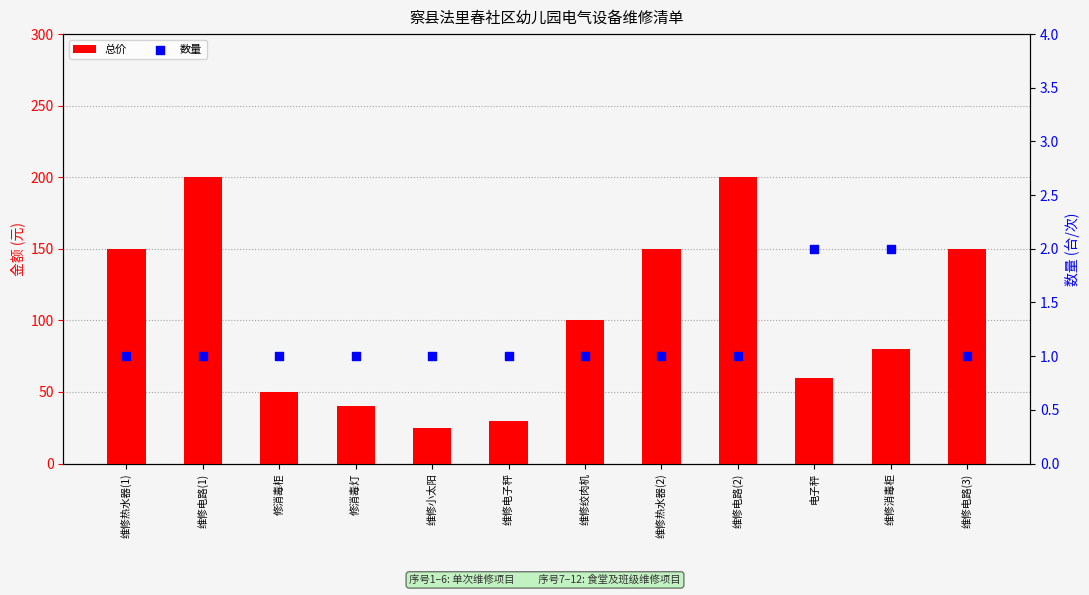

Which series contains the highest Y value?

总价